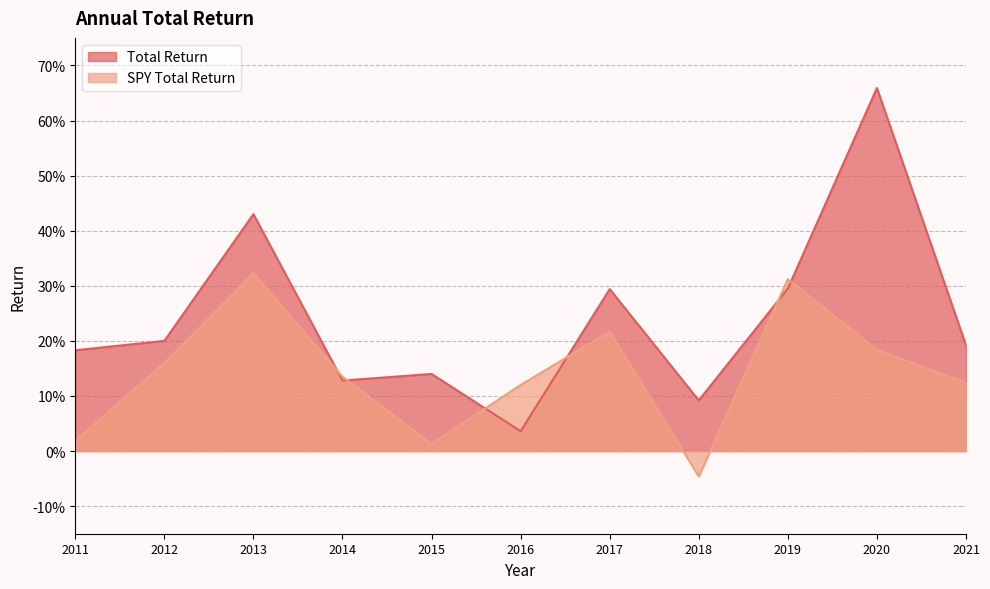

Rank the series by their average value, from lowest to highest.

SPY Total Return, Total Return